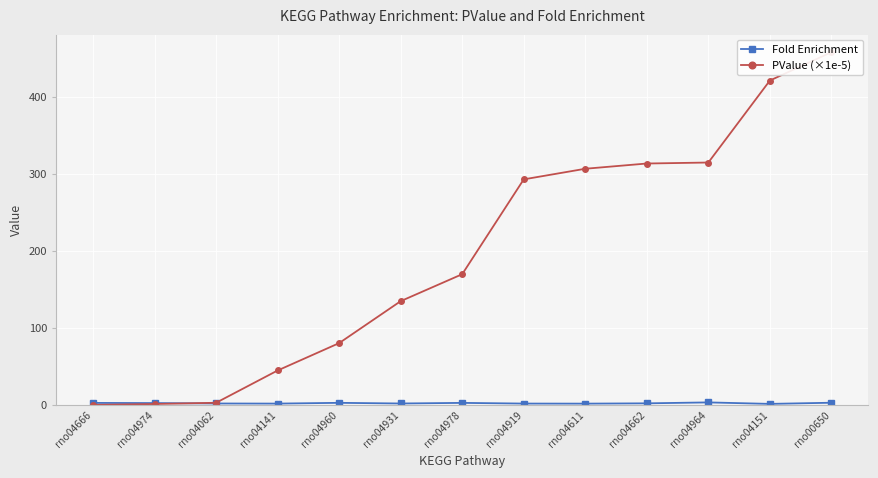

Which series ends up on top after the final intersection of Fold Enrichment and PValue (×1e-5)?

PValue (×1e-5)